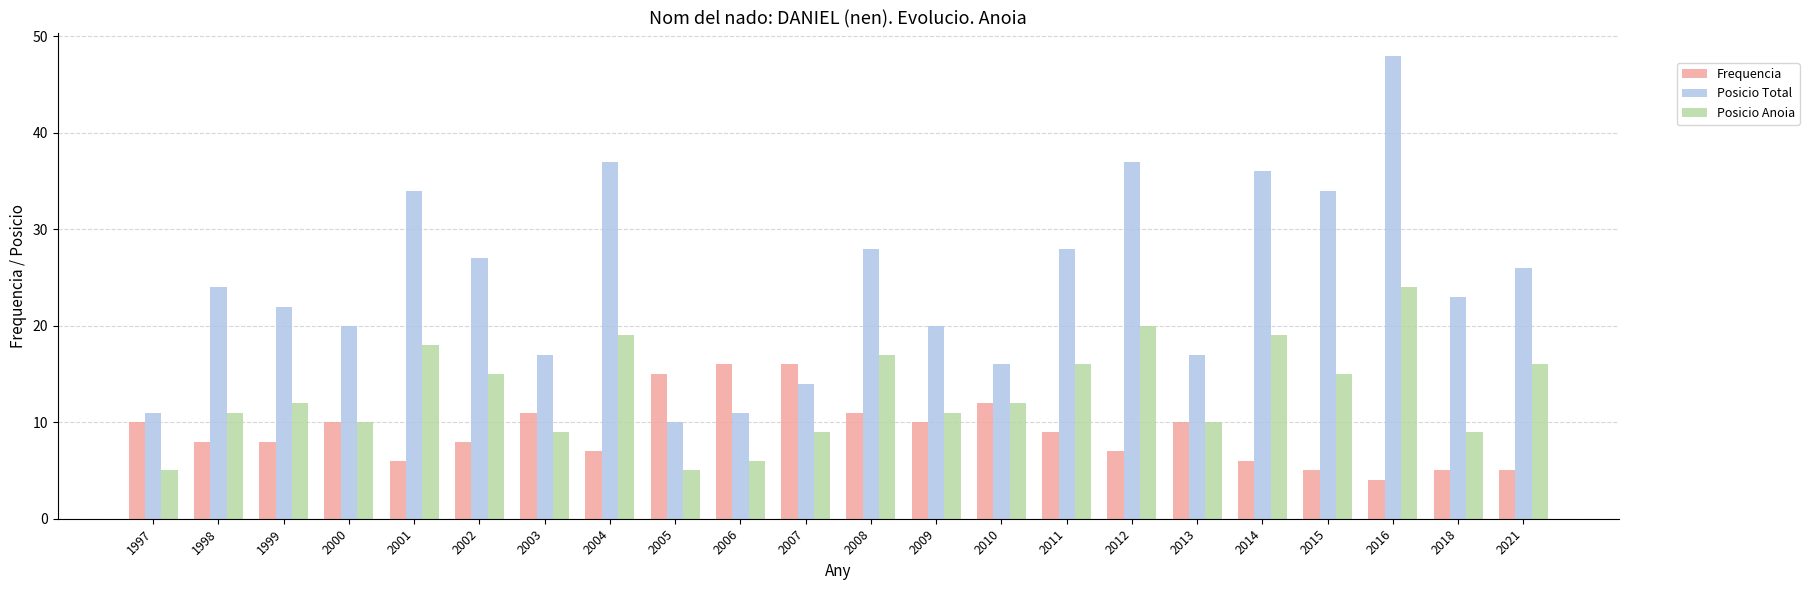

How many values in the Posicio Total series are below 24?

11